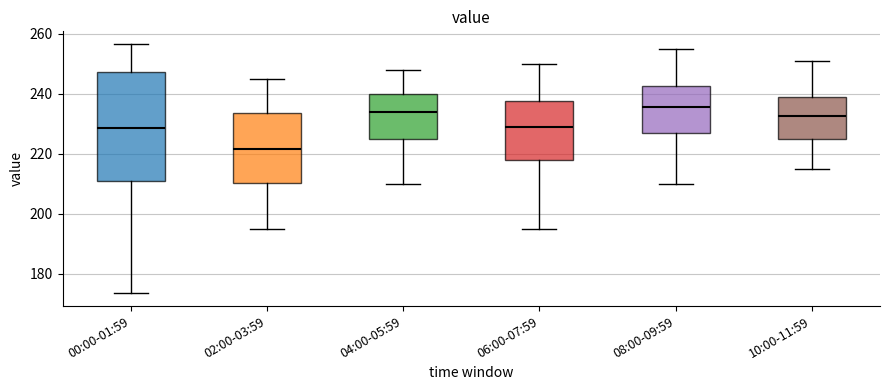

Comparing the boxes themselves (not the whiskers), which one is the tallest?

00:00-01:59